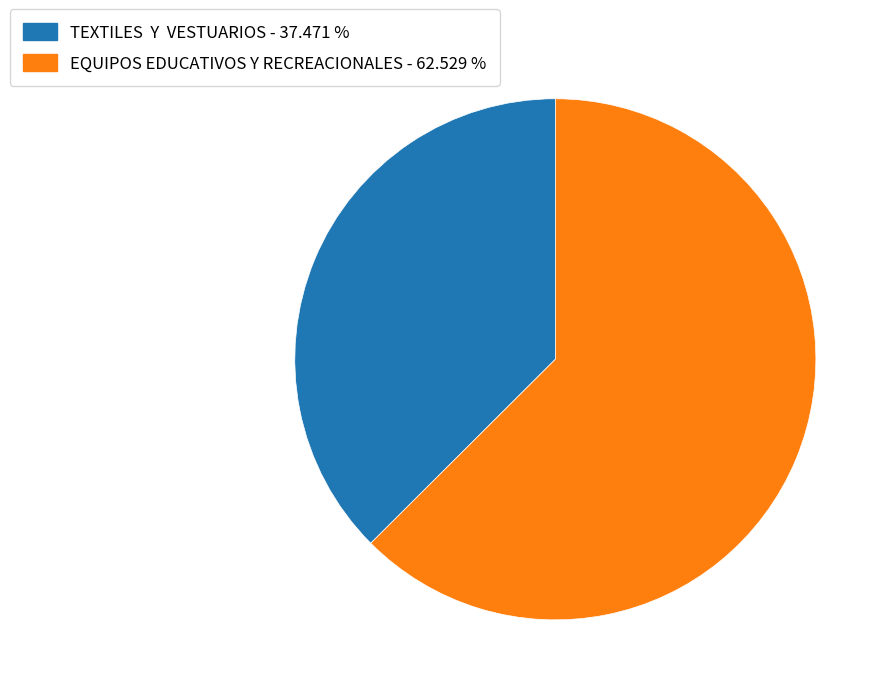

What is the largest slice in the pie chart?

EQUIPOS EDUCATIVOS Y RECREACIONALES